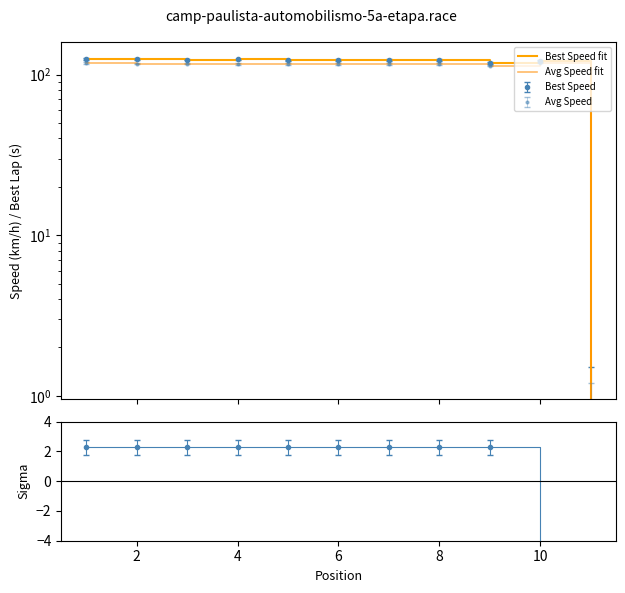

Is the value of Avg Speed fit at 4 greater than the value of Best Speed fit at 4?

No